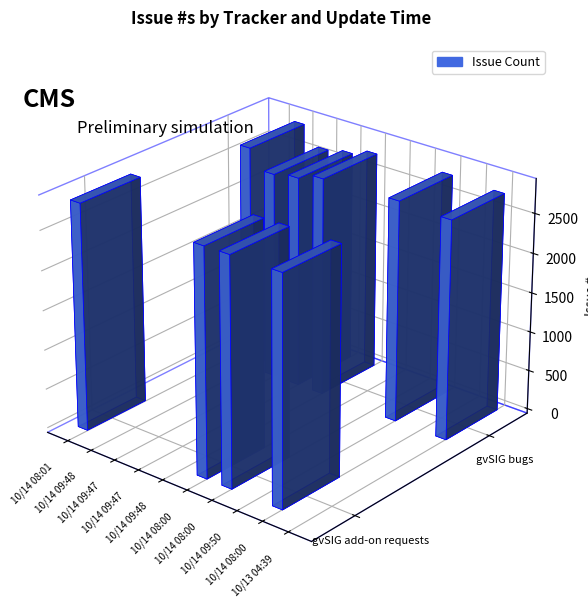

What is the difference between the values at 10/14 08:00 and 10/13 04:39?

108